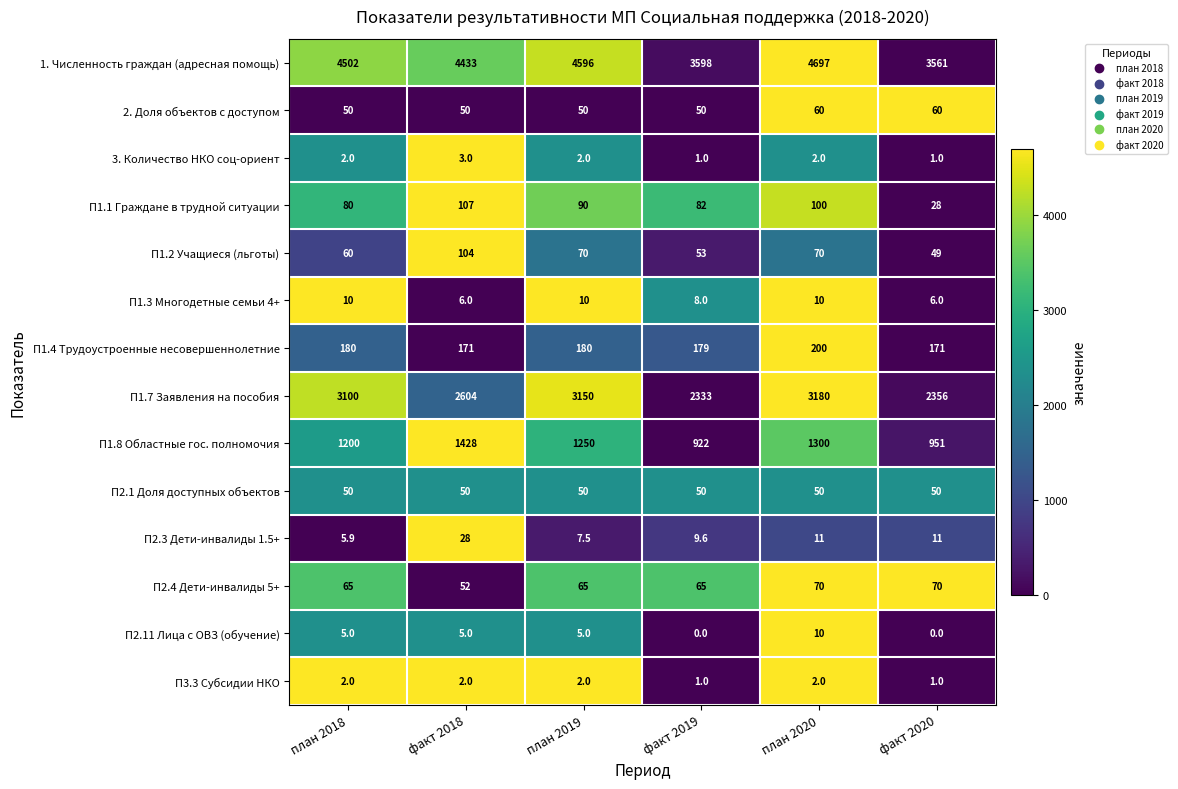

Which label corresponds to the largest value in the chart?

план 2020